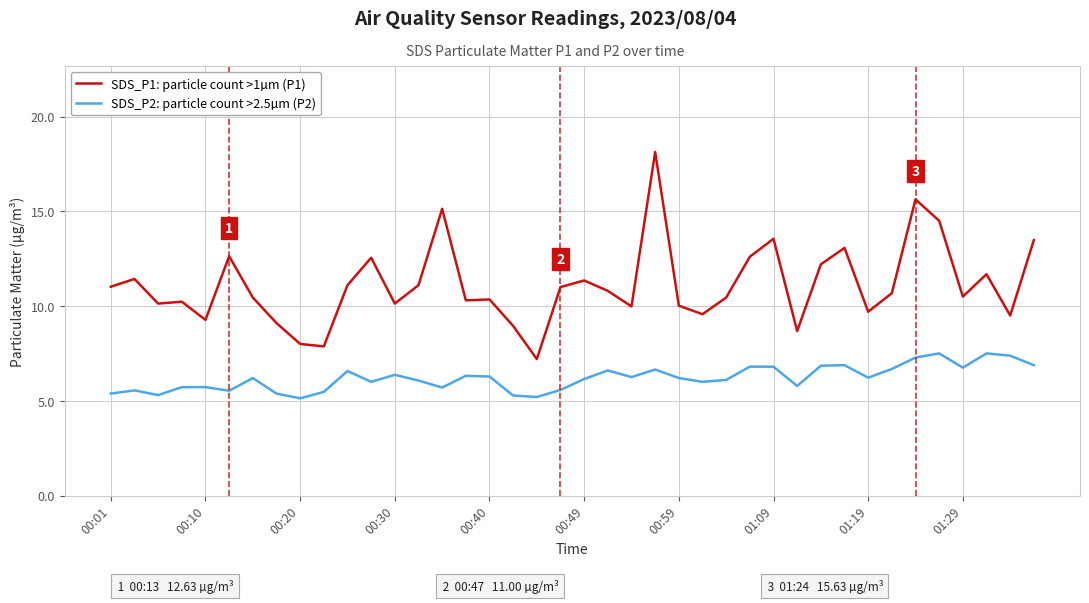

What is the greatest value displayed?

18.1